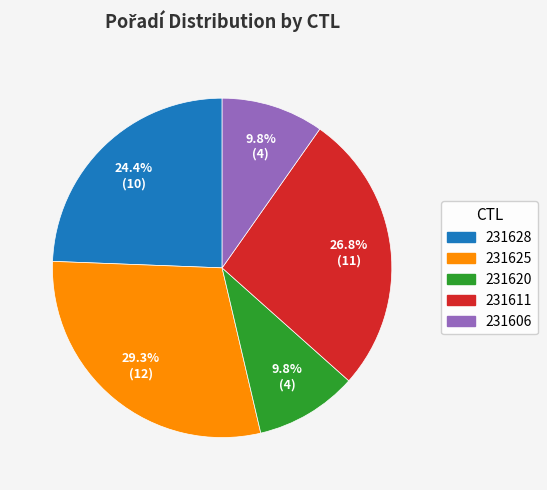

The 231625 slice represents 29% of the pie. True or false?

True